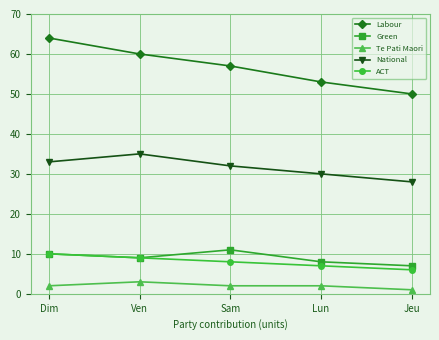

What is the spread (max minus min) of values at Sam?

55